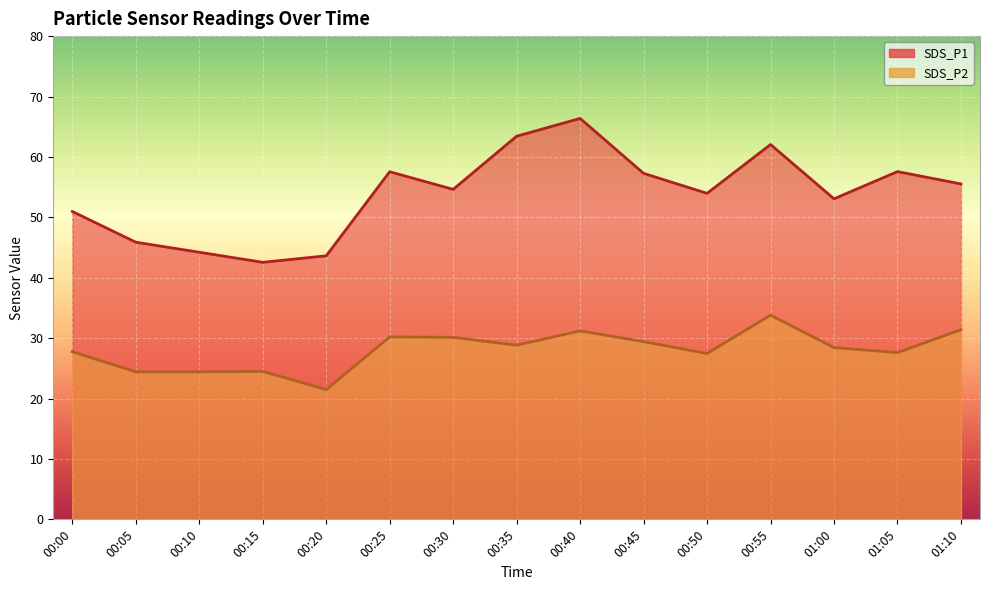

True or false: SDS_P1 and SDS_P2 cross at least once.

False